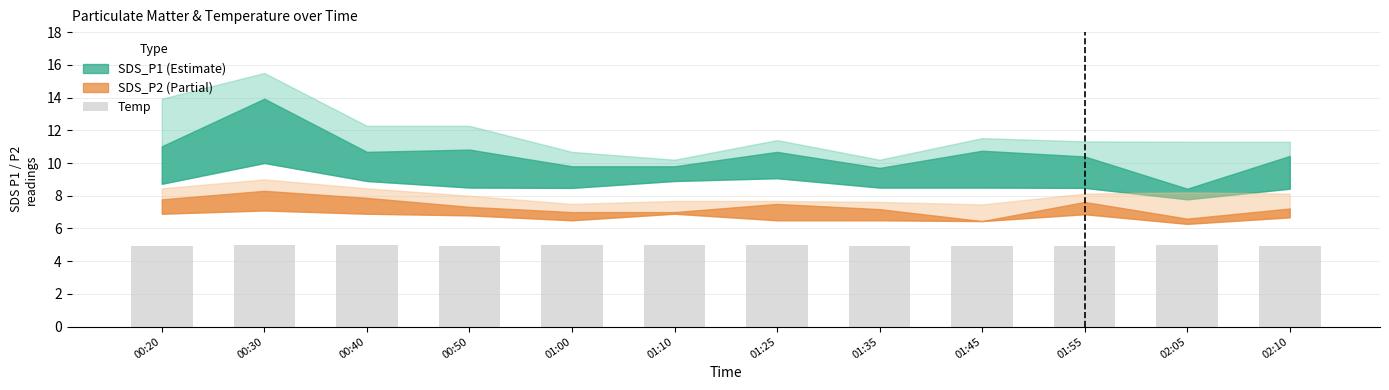

What is the value of the 10th bar from the left?

4.9